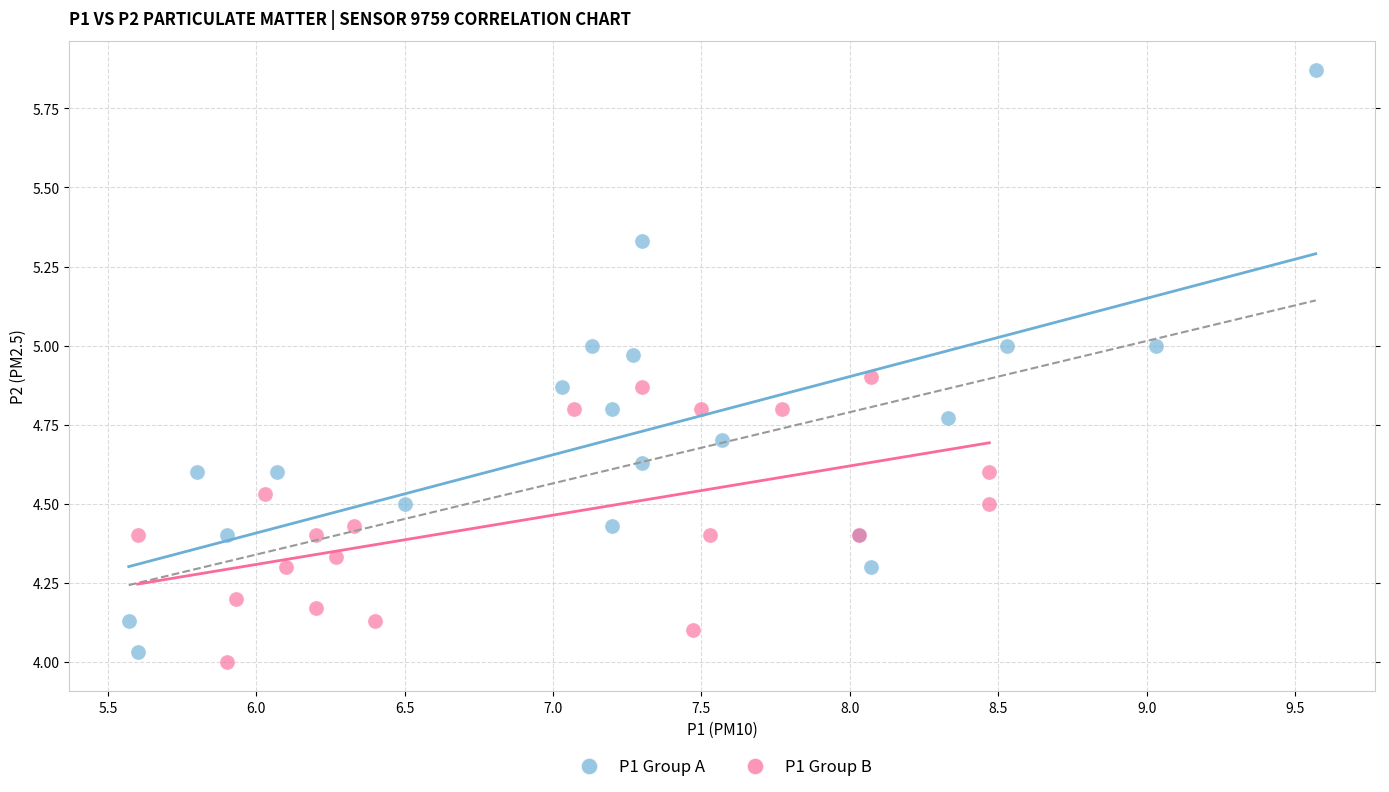

Which series has the widest spread of Y values?

P1 Group A